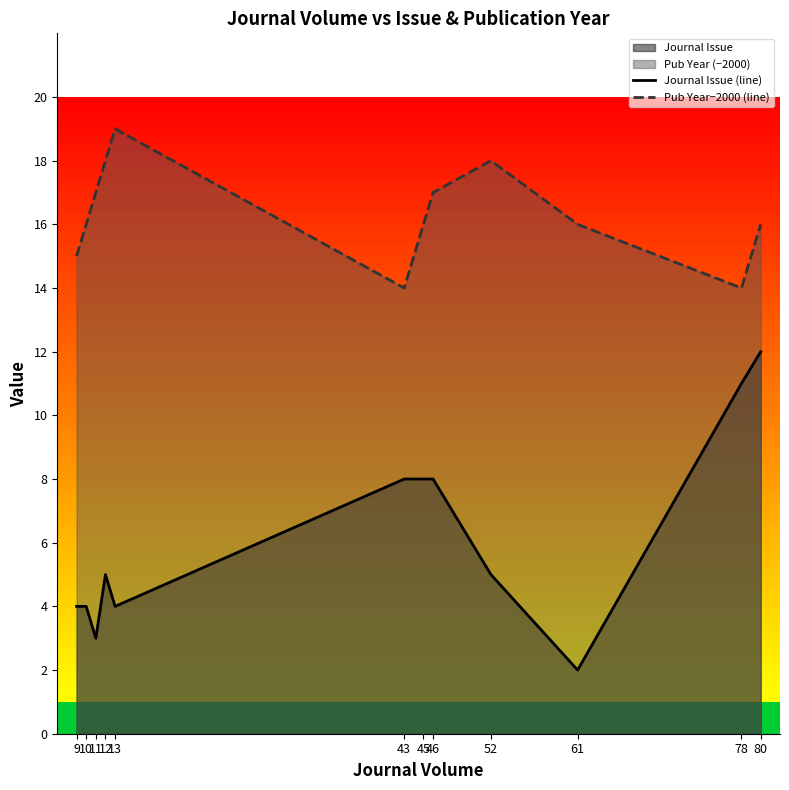

True or false: Pub Year−2000 (line) and Journal Issue (line) intersect in this chart.

False